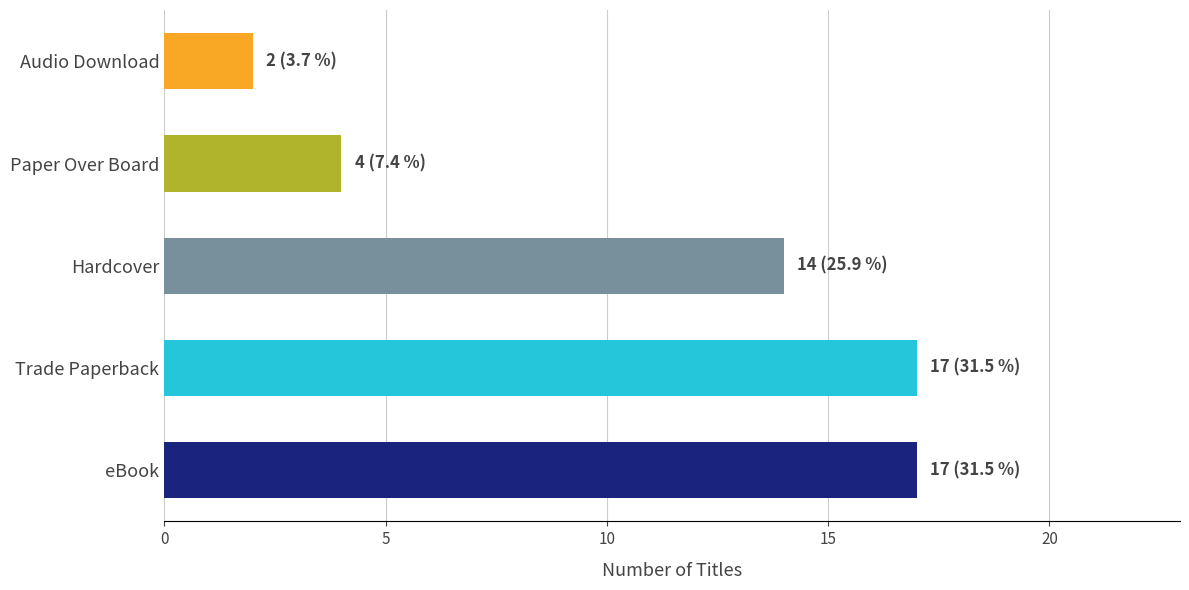

The value at eBook is 28. True or false?

False